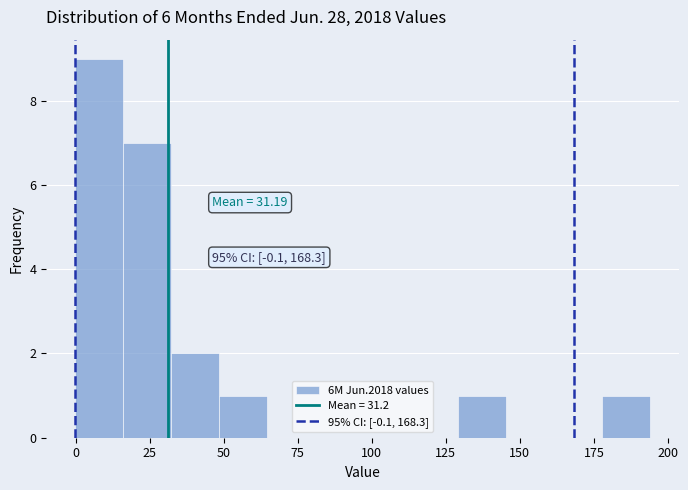

Read against the x-axis, roughly where is the centre of the tallest bar?

10